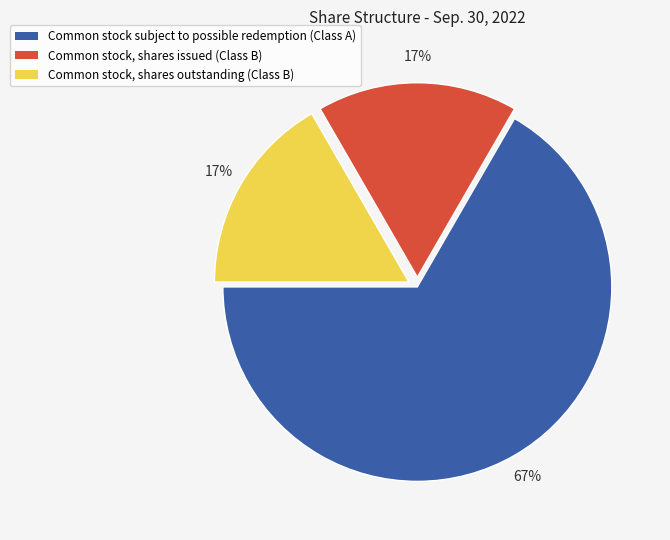

Does any single category account for the majority?

Yes